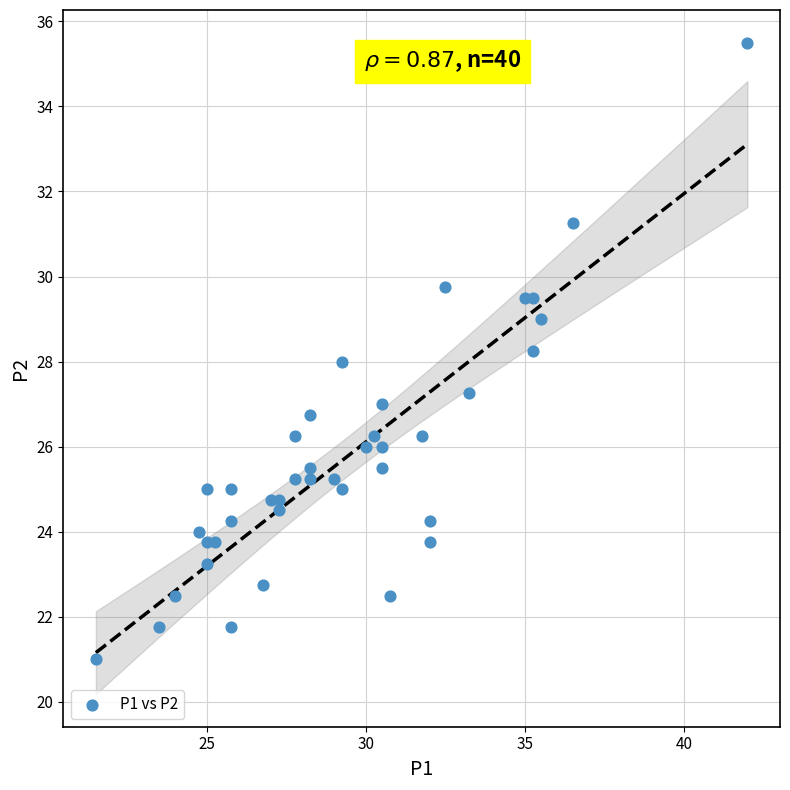

What is the range of Y values (max minus min)?

14.5